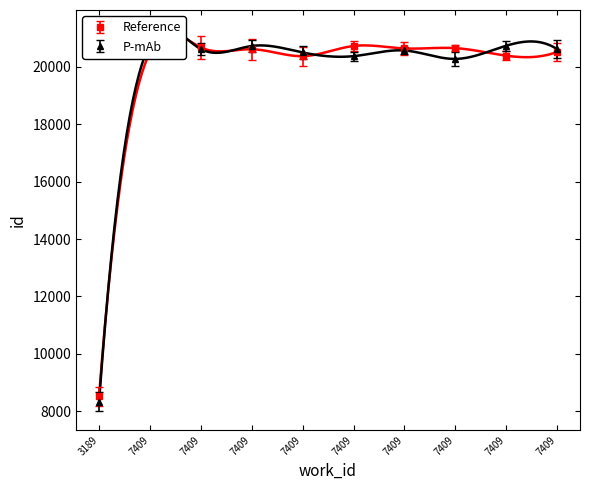

Rank the series by their maximum value, from lowest to highest.

P-mAb, Reference